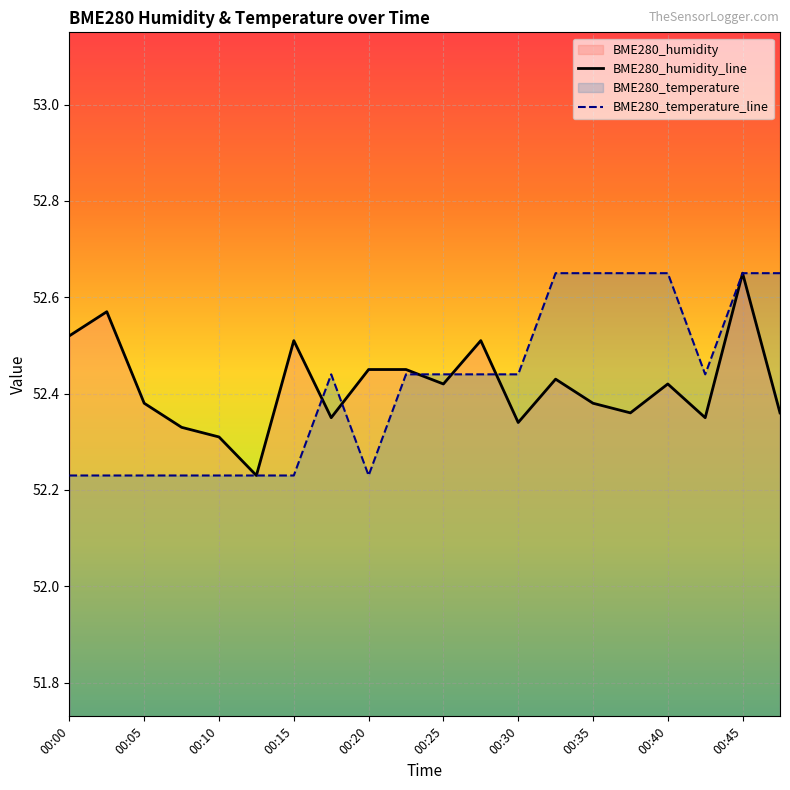

At which label does BME280_humidity_line reach its peak?

00:45